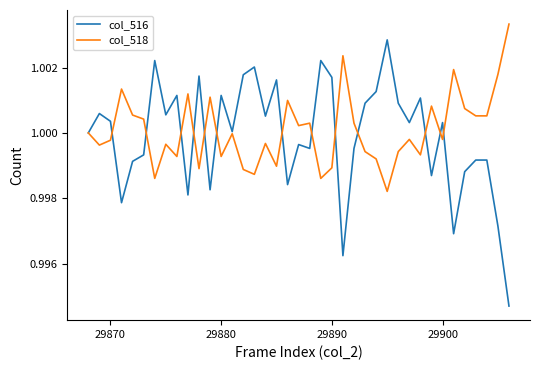

At how many categories does at least one series exceed 0?

39